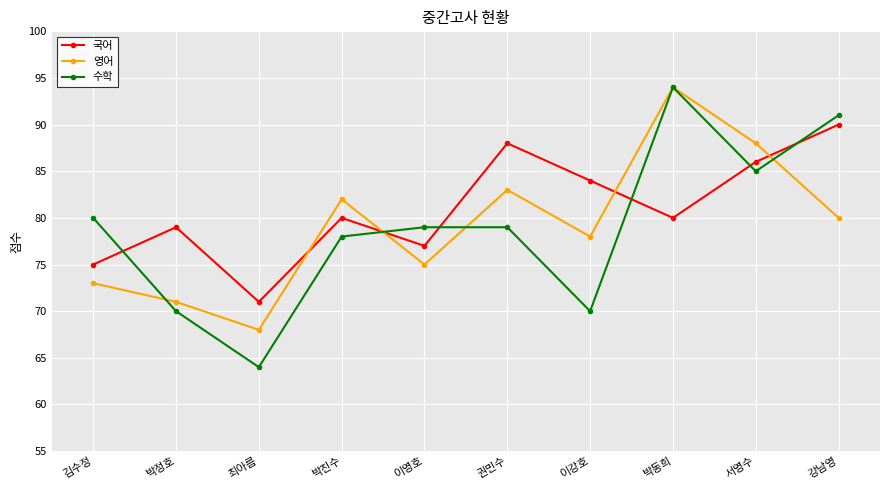

Which series ends up on top after the final intersection of 수학 and 영어?

수학